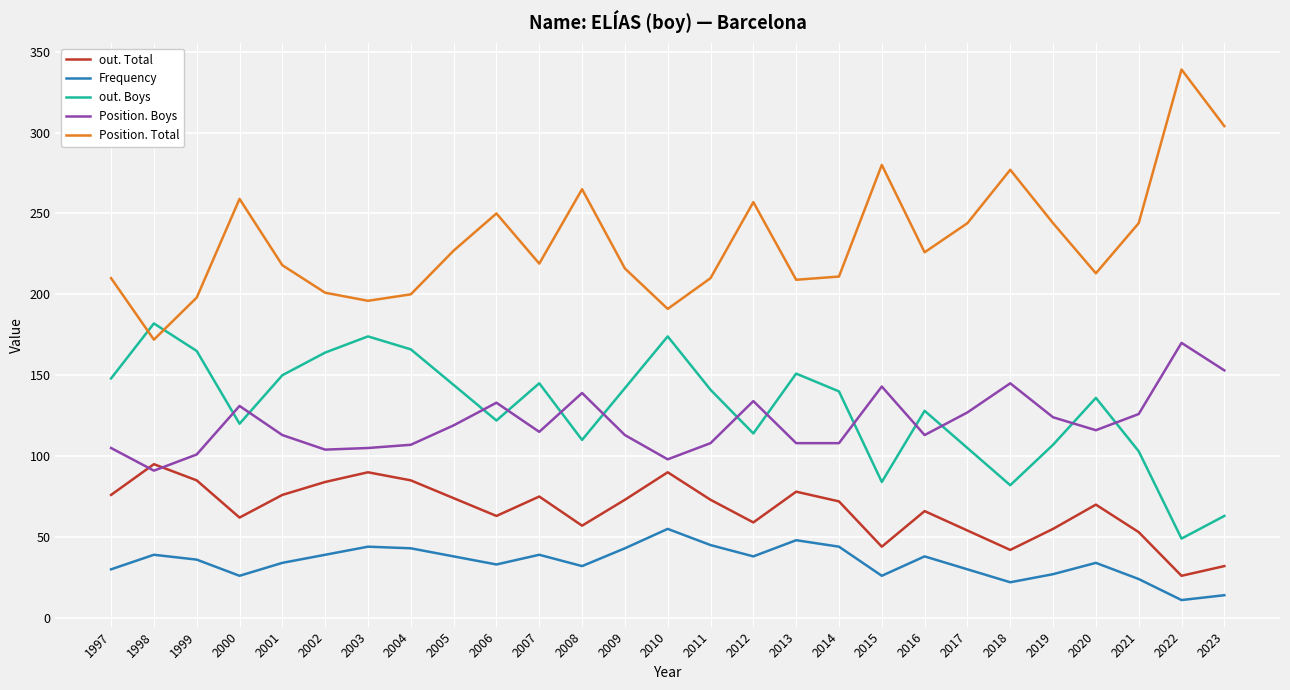

Does the chart have visible grid lines?

Yes